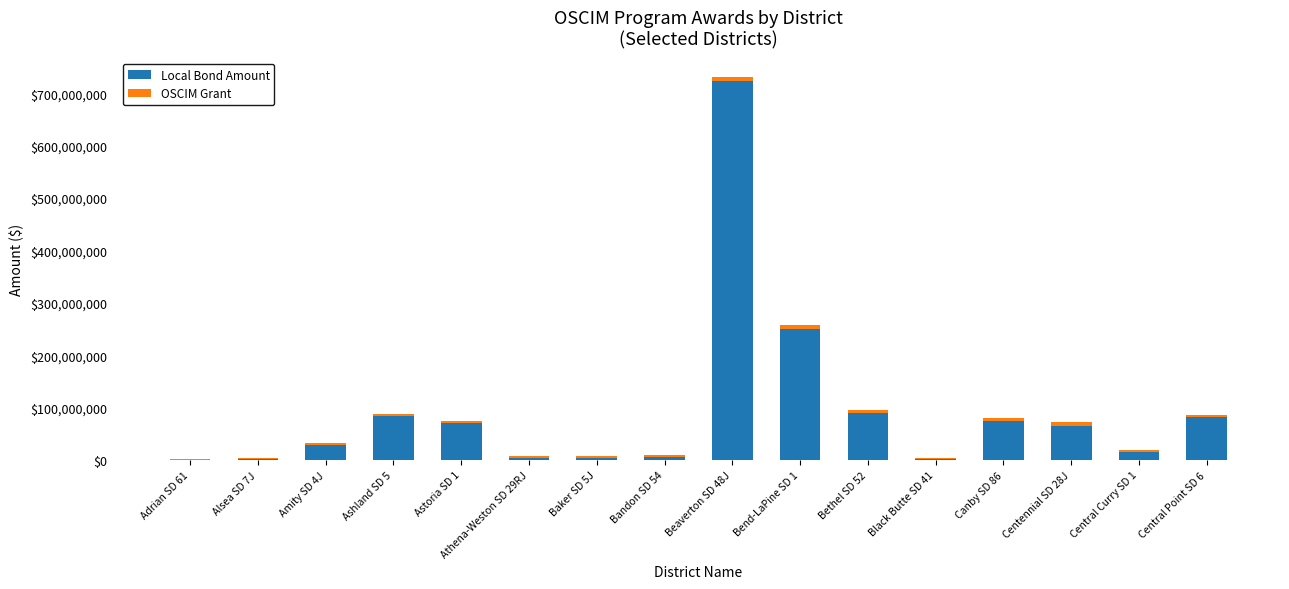

What is the sum of all Local Bond Amount values?

1501174668.0